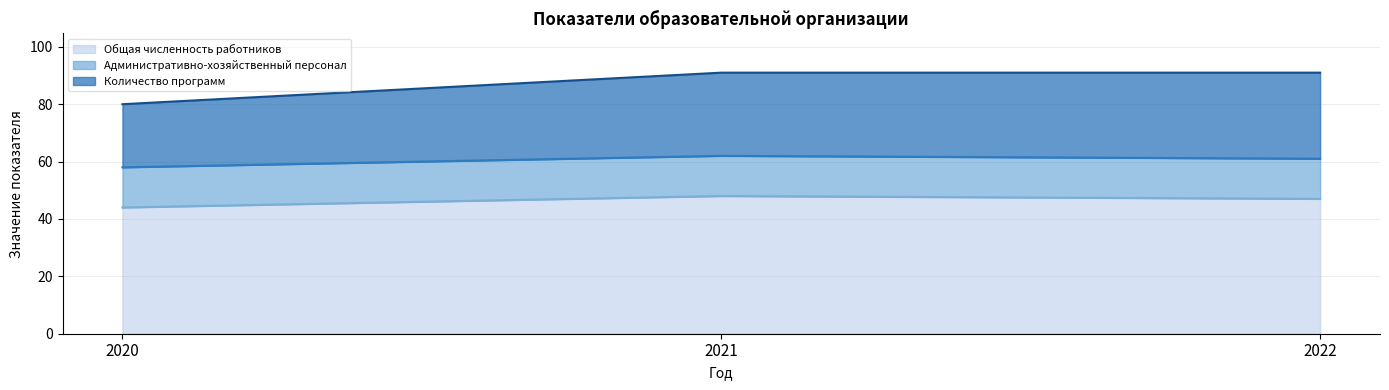

How many lines are shown in the chart?

3